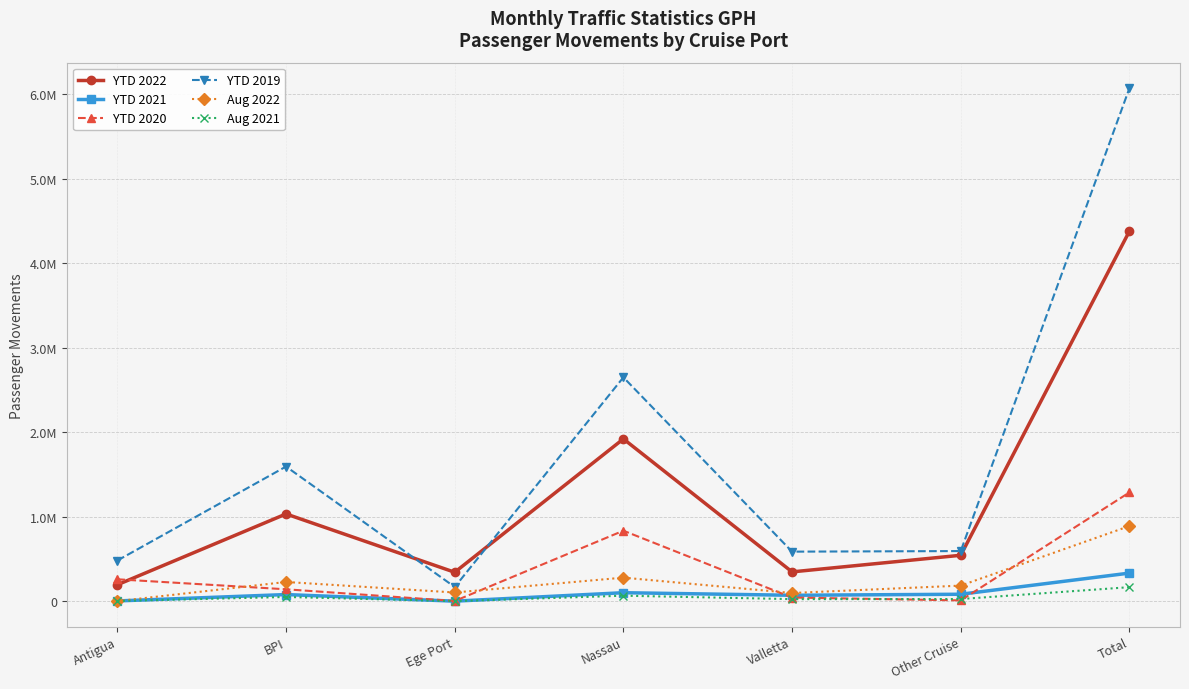

Does the chart have visible grid lines?

Yes